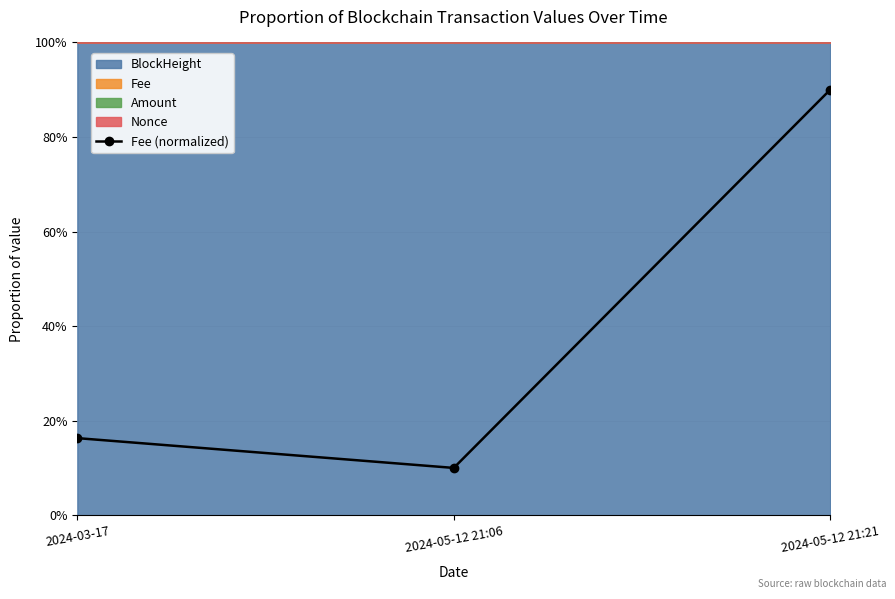

How many values are between 0 and 1?

3